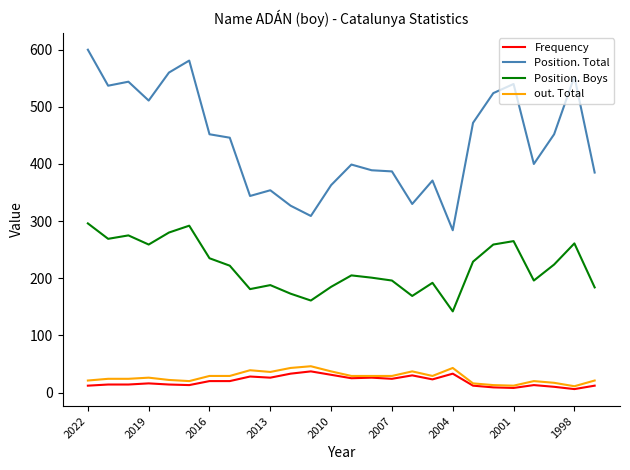

How many lines are shown in the chart?

4